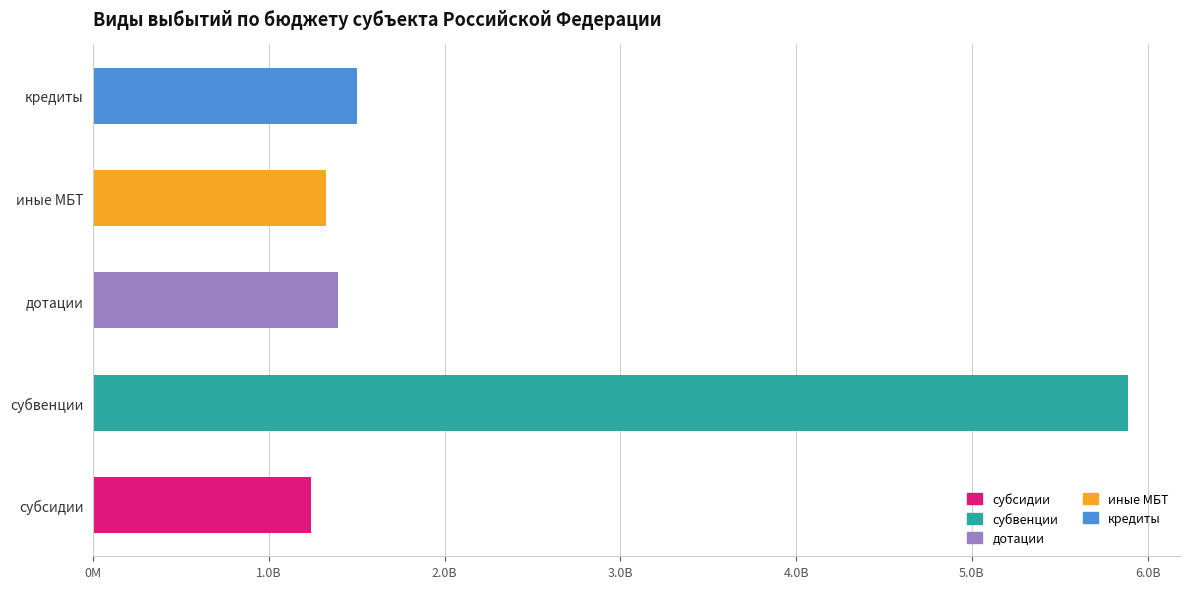

Does the chart contain any negative values?

No